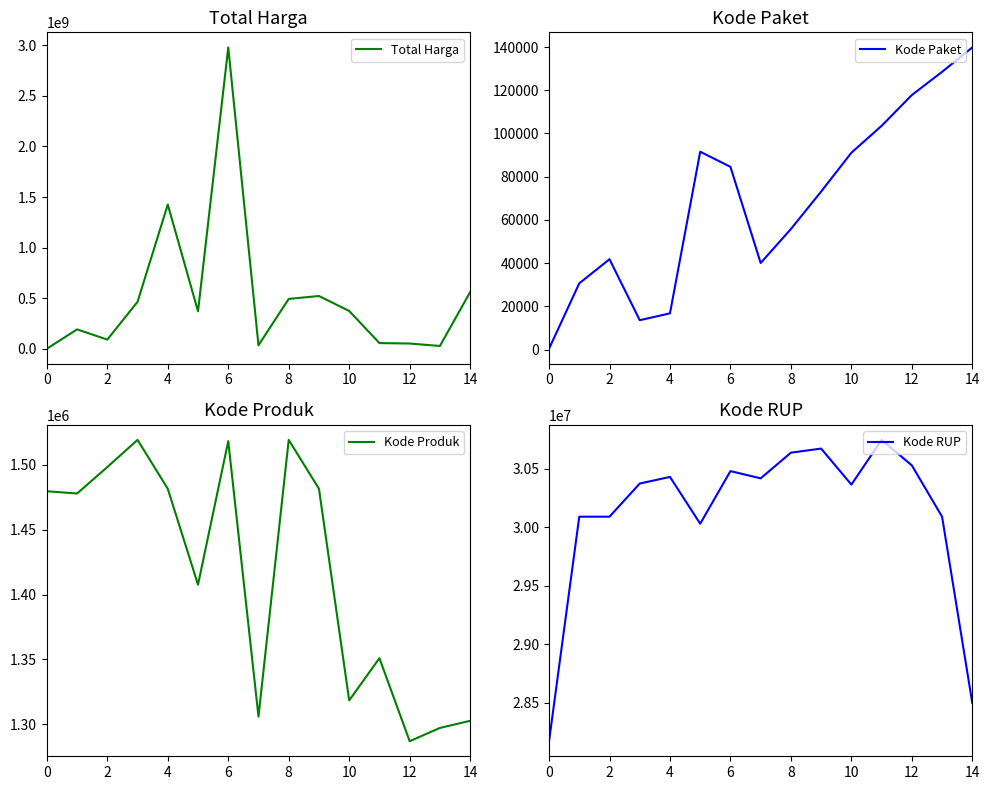

How many lines are shown in the chart?

4